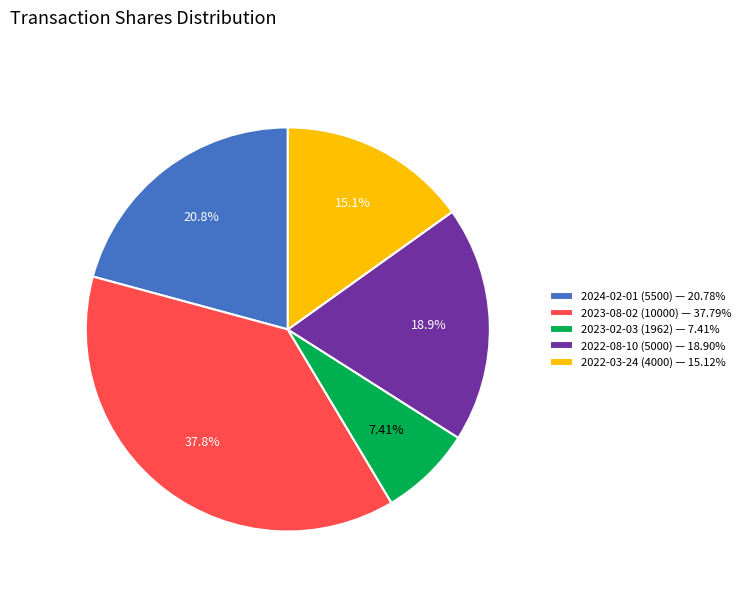

How many slices are in this pie chart?

5